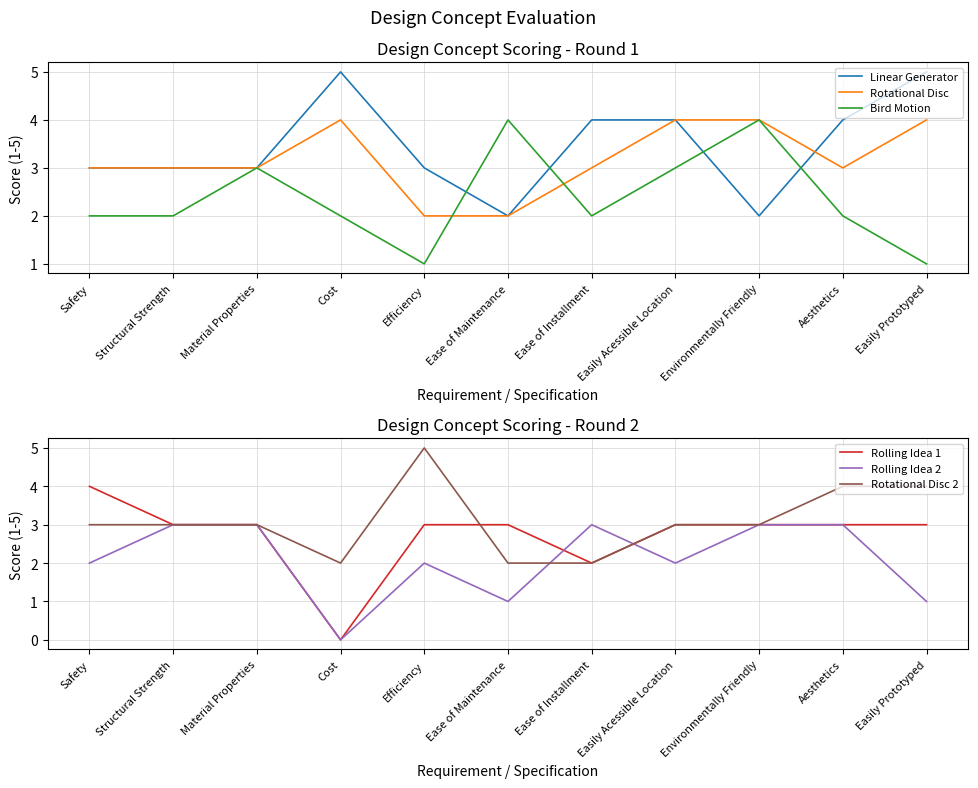

After their last crossing, which series has the higher values: Rotational Disc 2 or Rolling Idea 2?

Rotational Disc 2